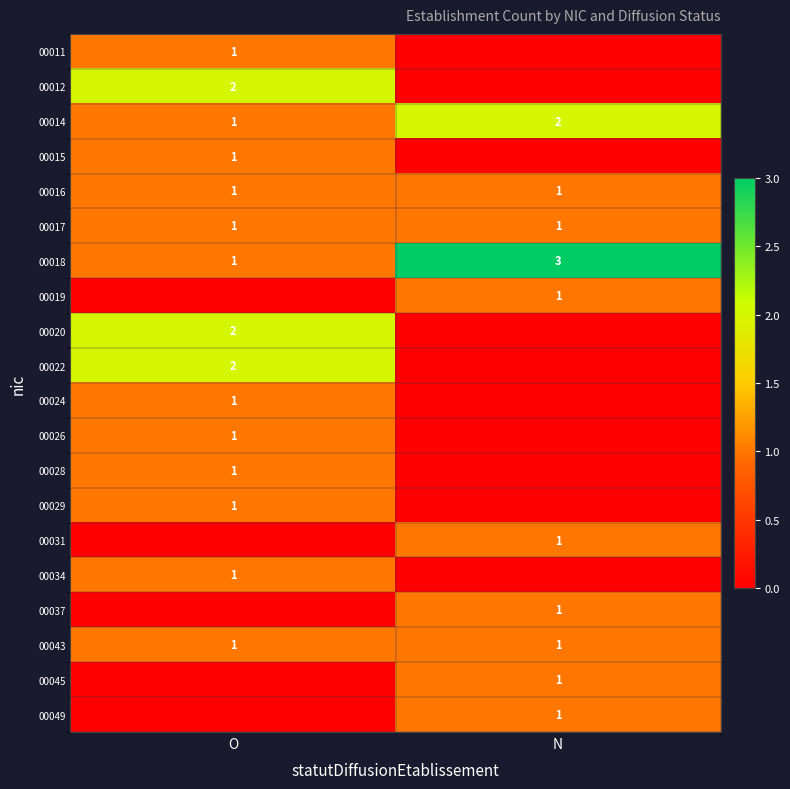

True or false: 00034 has a value of 0 at O.

False